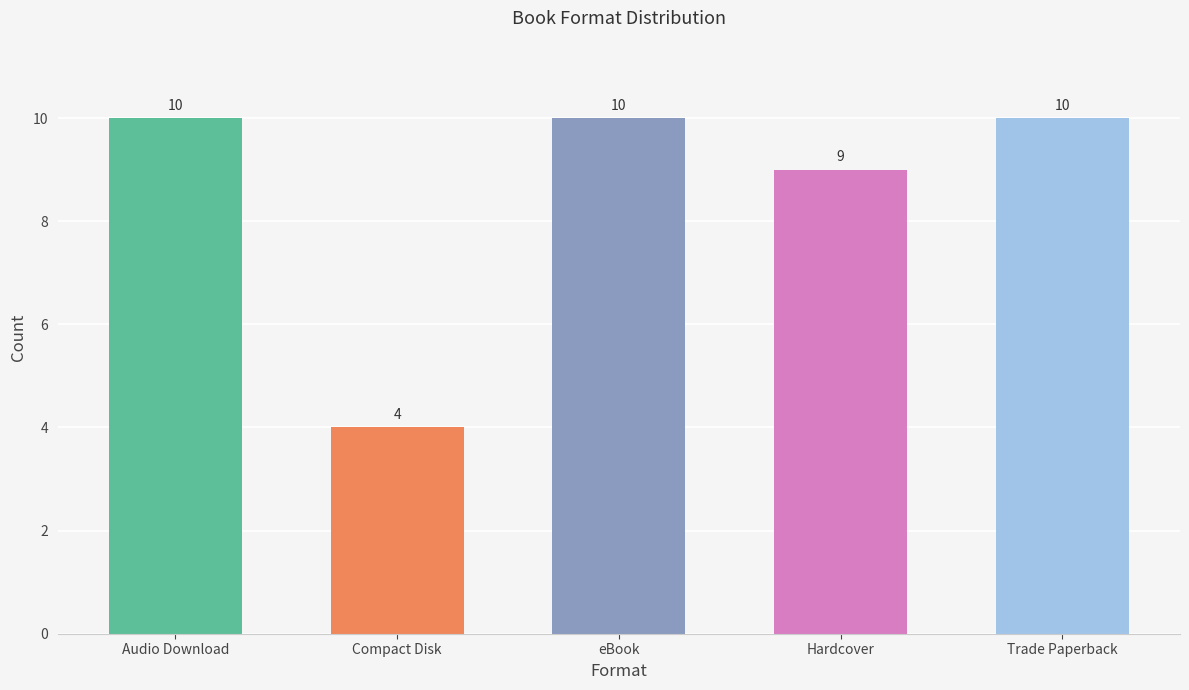

The chart shows a value of 10 at Trade Paperback. True or false?

True